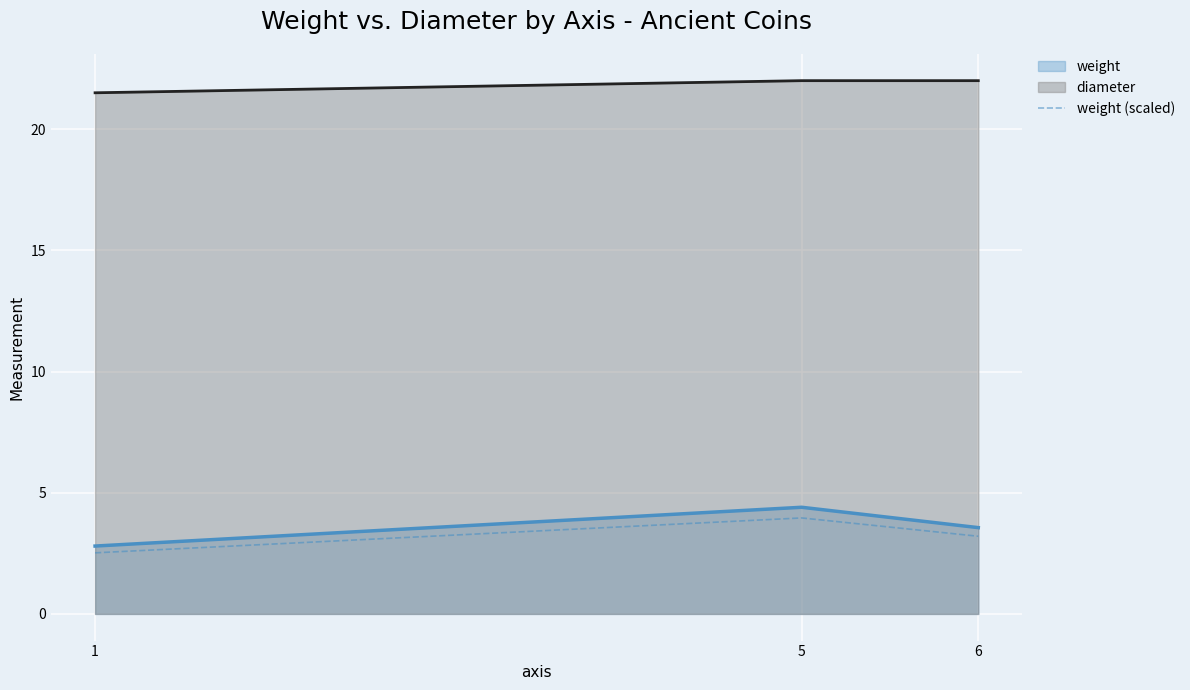

How many lines are shown in the chart?

3